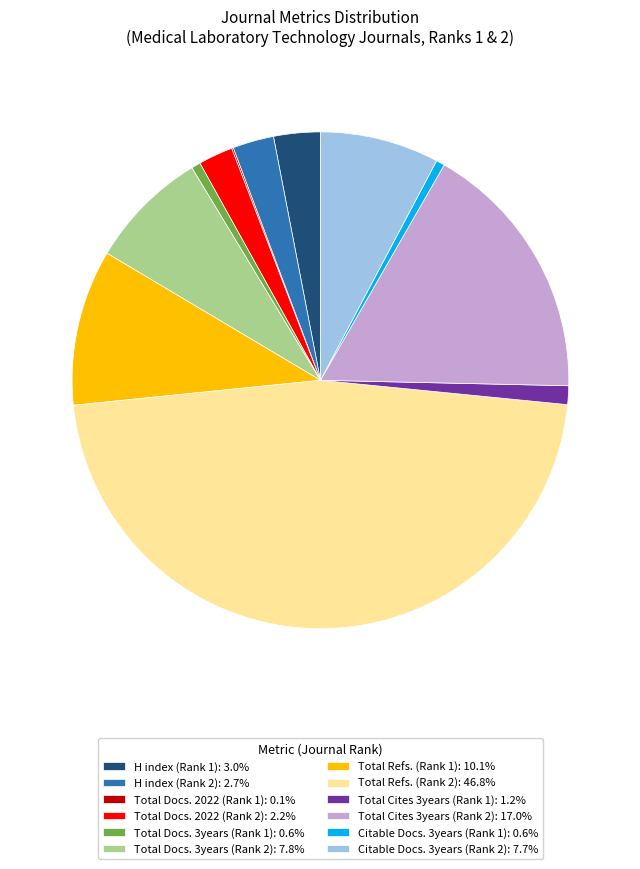

Do Total Cites 3years (Rank 2): 17.0% and Total Docs. 2022 (Rank 2): 2.2% together represent more than half of the pie?

No